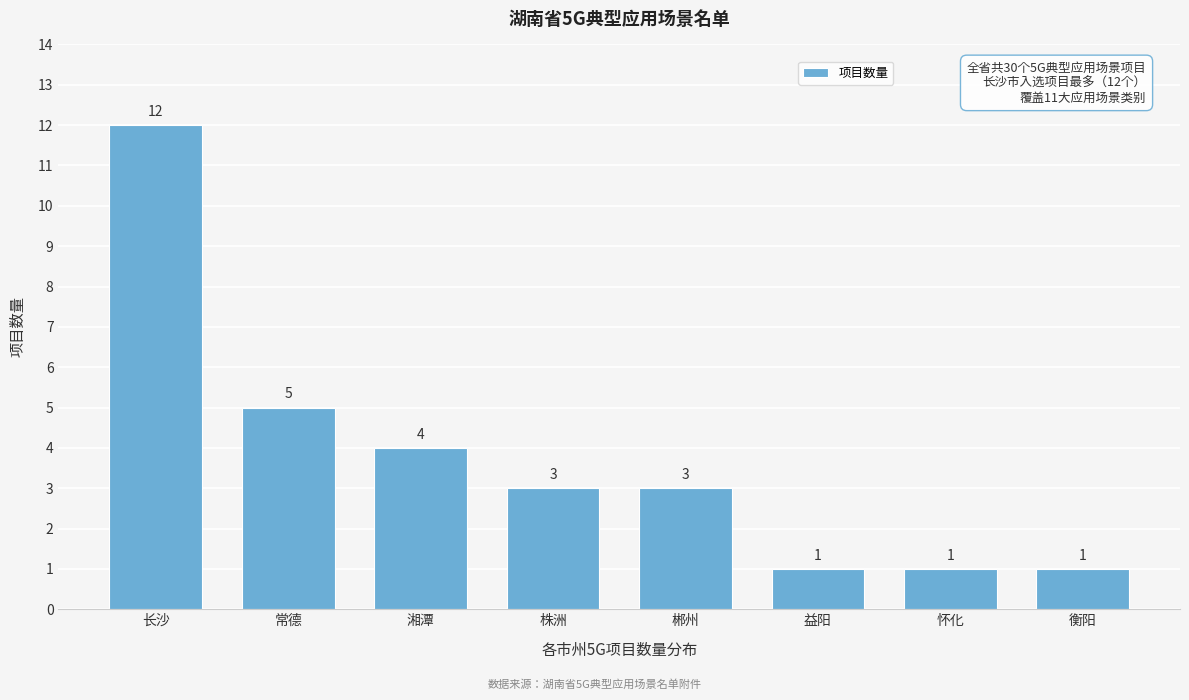

Reading left to right, extract all data points from this chart.

12	5	4	3	3	1	1	1